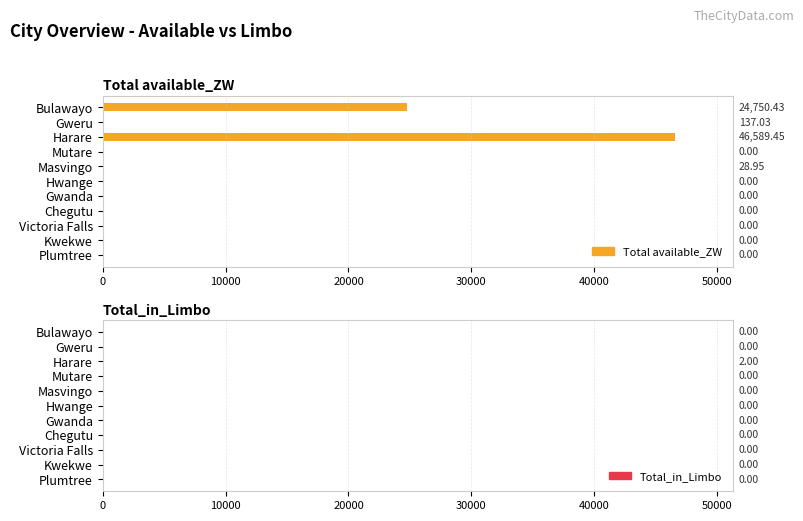

How many data points in Total_in_Limbo are above 0?

1